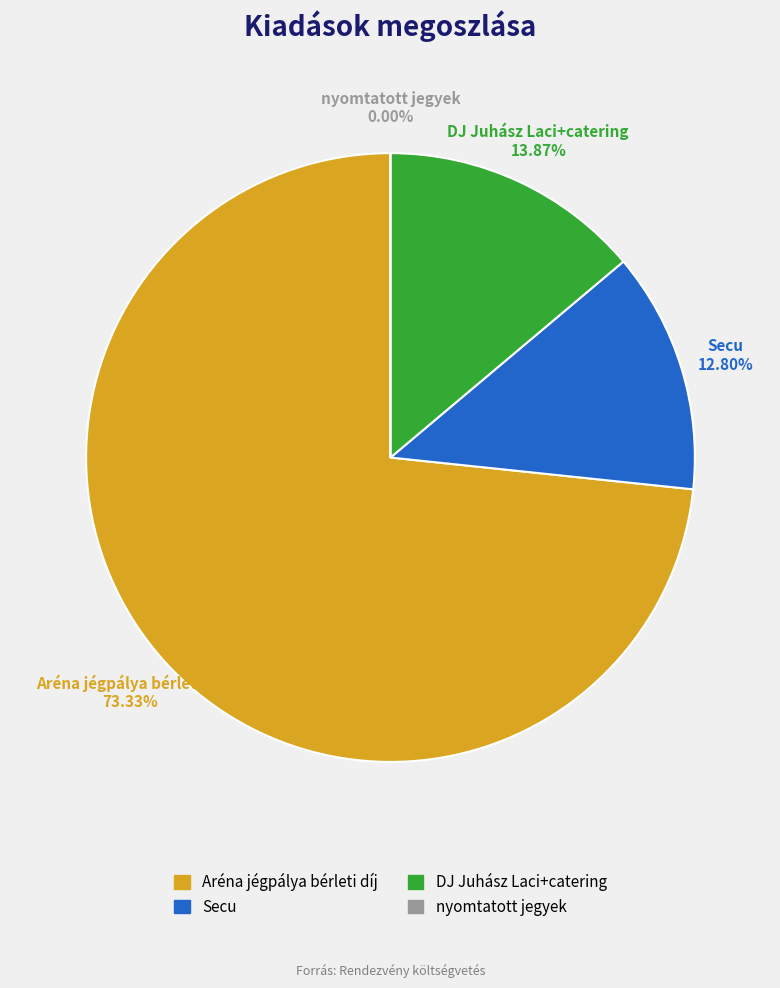

To the nearest percent, what percentage of the pie is Aréna jégpálya bérleti díj?

73%